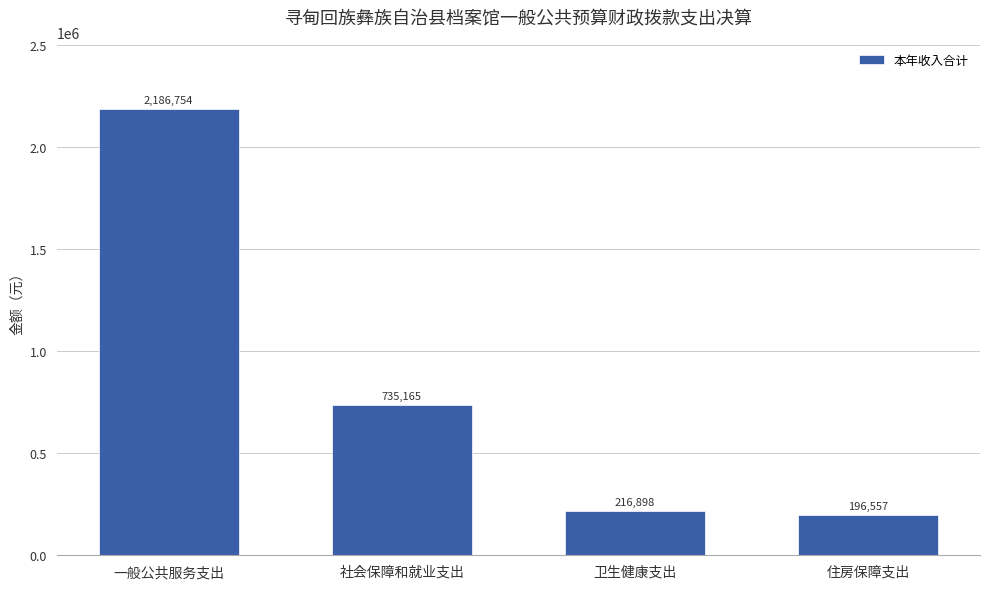

At which category does the chart reach its peak across all series?

一般公共服务支出